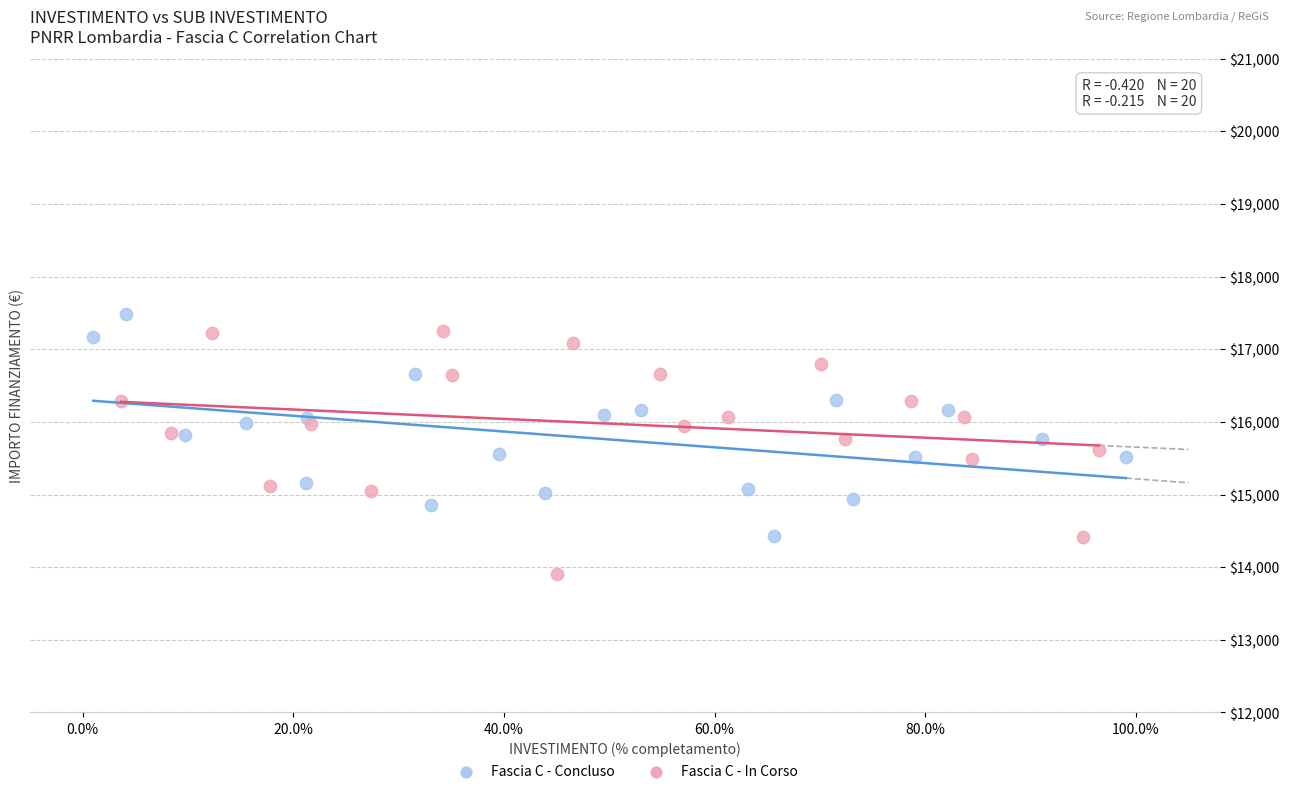

Which series contains the lowest Y value?

Fascia C - In Corso